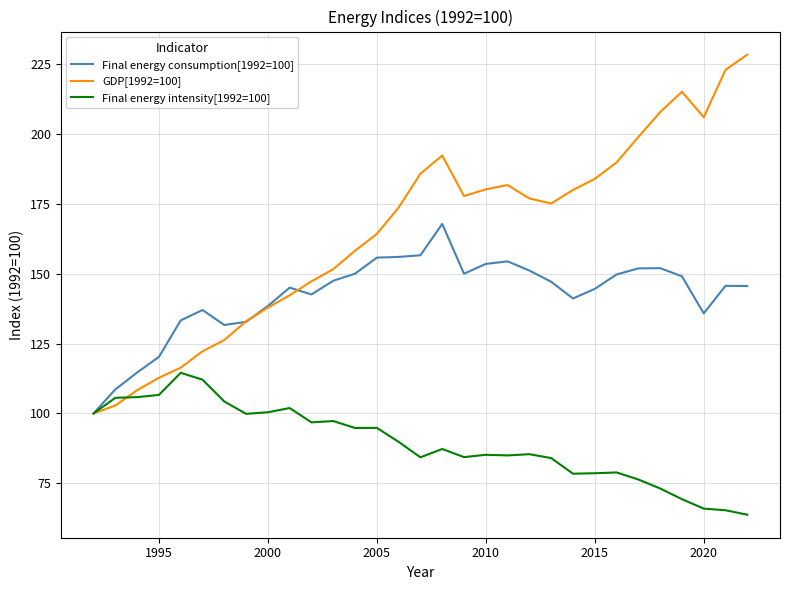

Which series has the largest range (max minus min)?

GDP[1992=100]